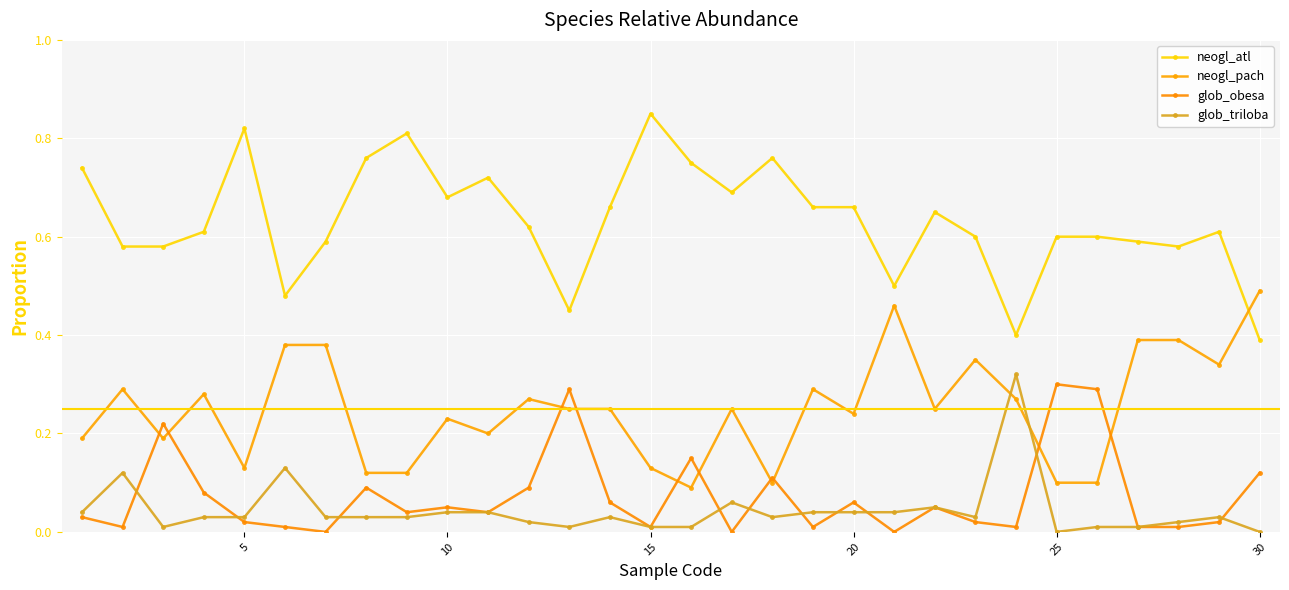

Count the number of categories in the chart.

30